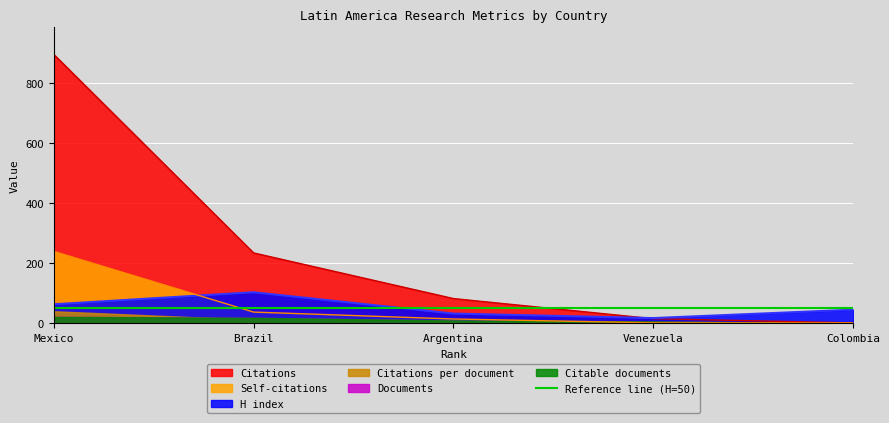

The H index series shows 33 at Argentina. True or false?

True